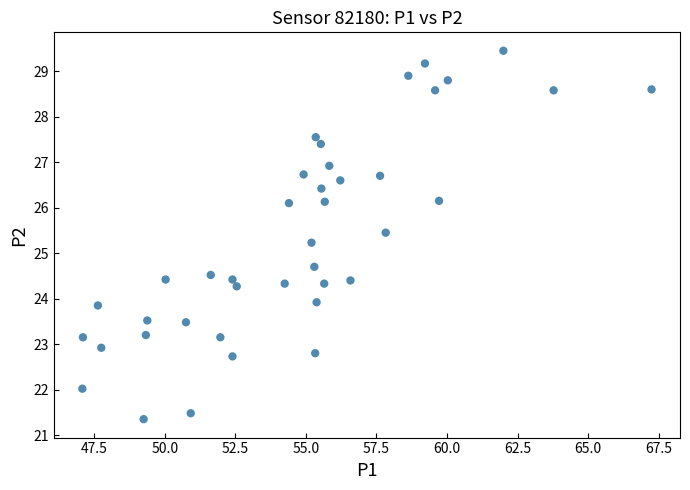

What is the range of Y values (max minus min)?

8.1